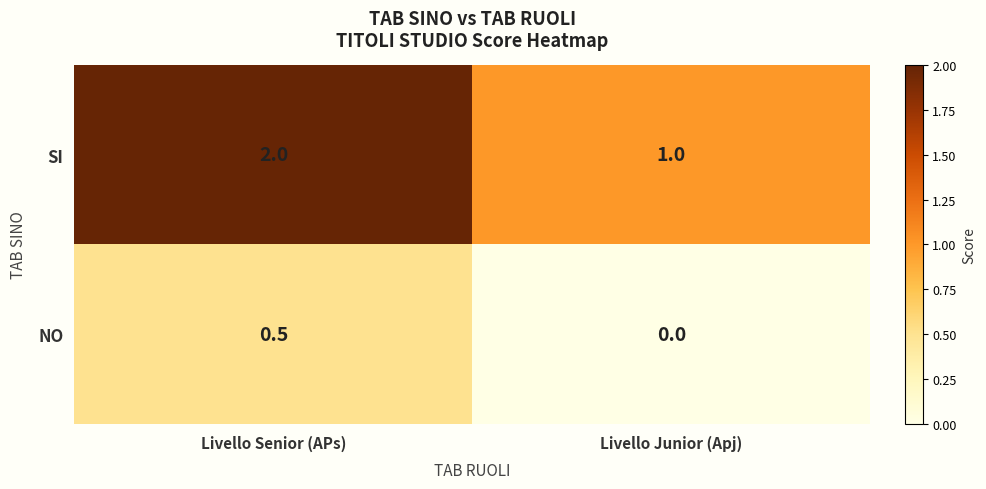

Rank the series by their average value, from lowest to highest.

NO, SI